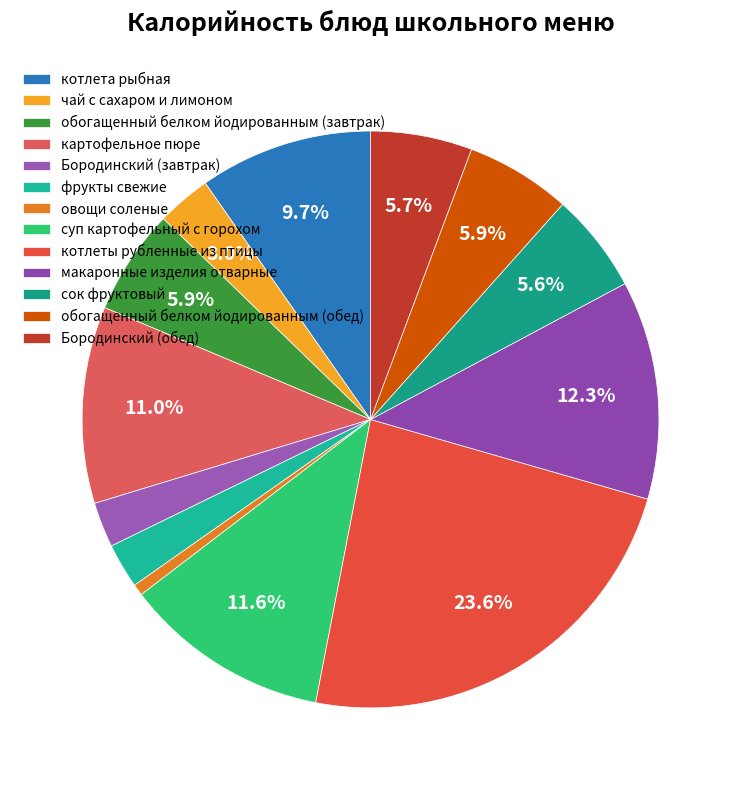

To the nearest percent, what portion does Бородинский (завтрак) represent?

3%